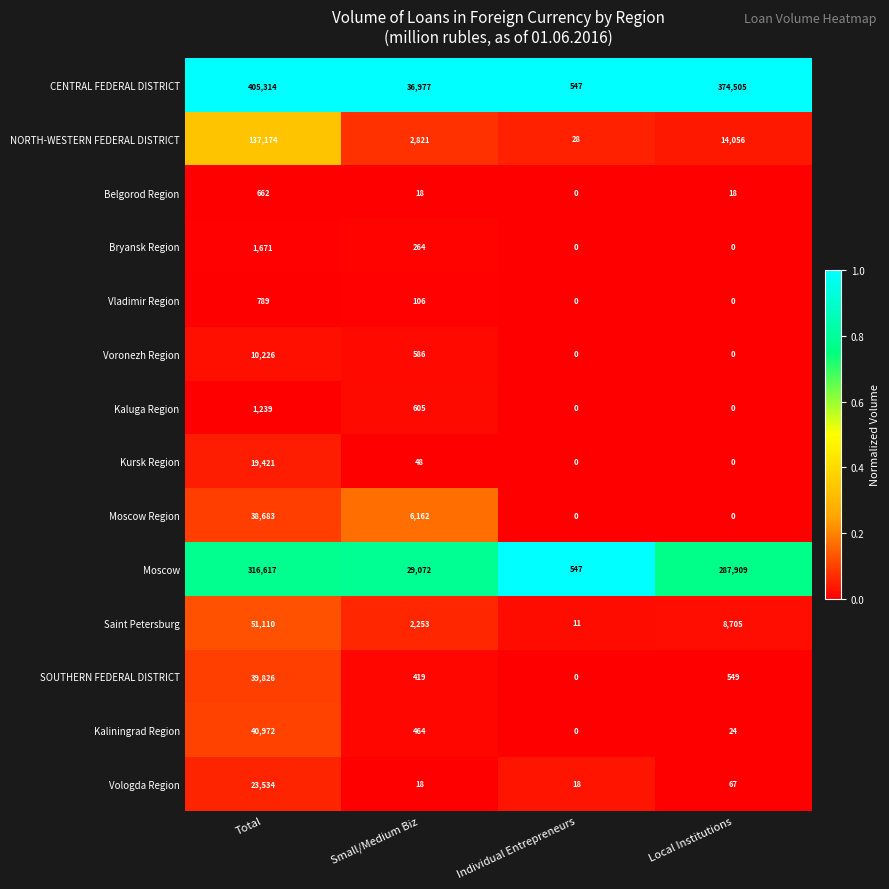

The Vladimir Region series shows 327 at Individual Entrepreneurs. True or false?

False